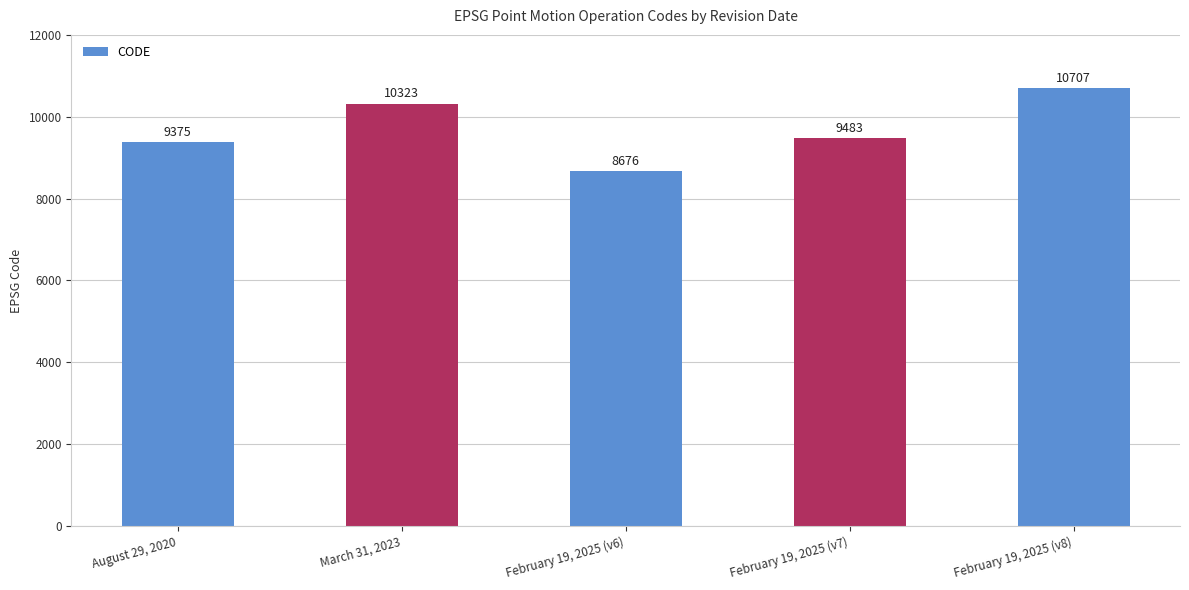

Where is the data nearest to the value 9691?

February 19, 2025 (v7)